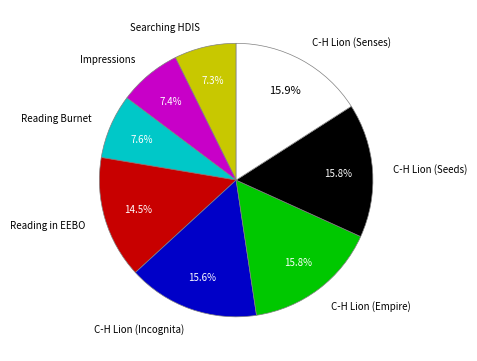

What is the ratio of the value at C-H Lion (Seeds) to the value at C-H Lion (Senses)?

1.0